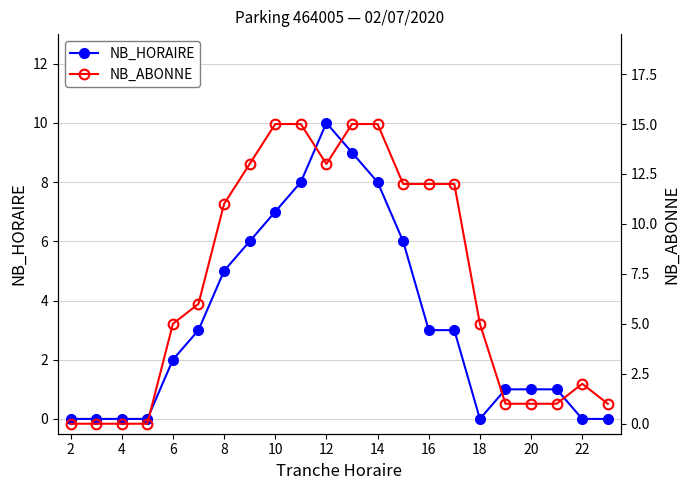

True or false: NB_HORAIRE has a value of 4 at 18.

False